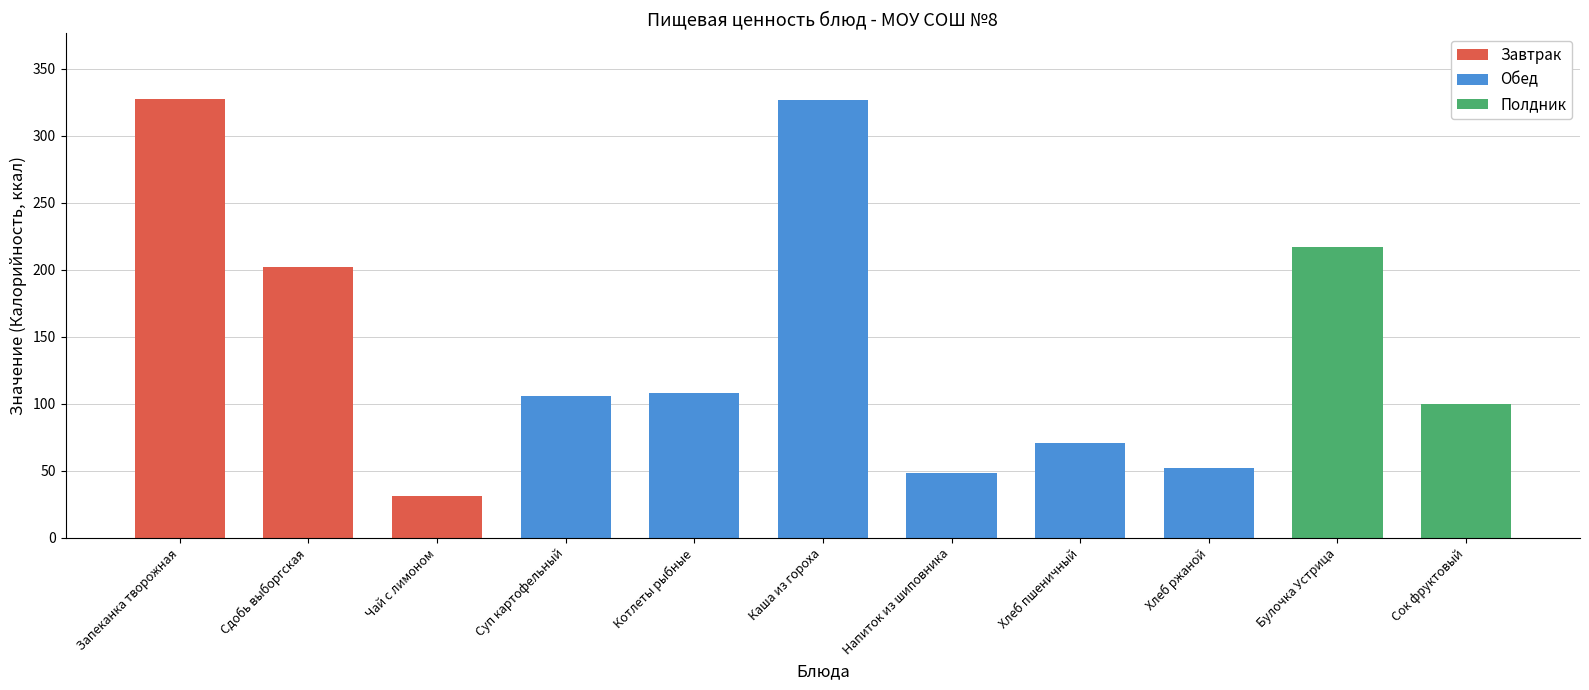

What is the difference between the highest and lowest values at Булочка Устрица?

209.4